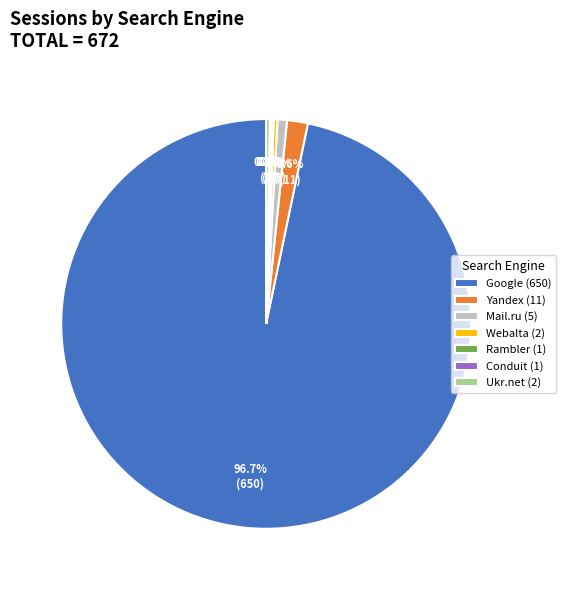

To the nearest percent, what is the difference between the Google and Mail.ru slice percentages?

96%